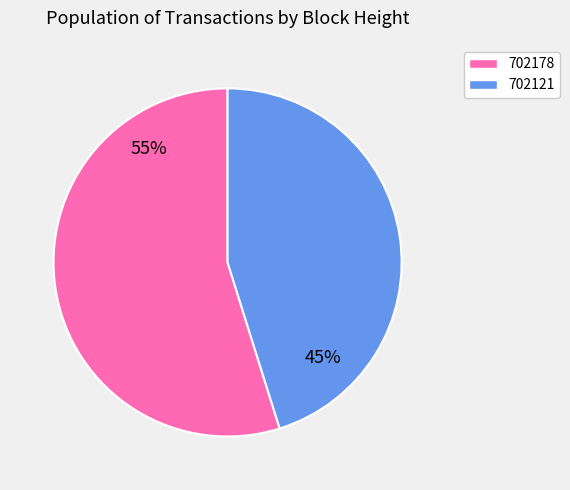

Count the number of slices in the pie.

2